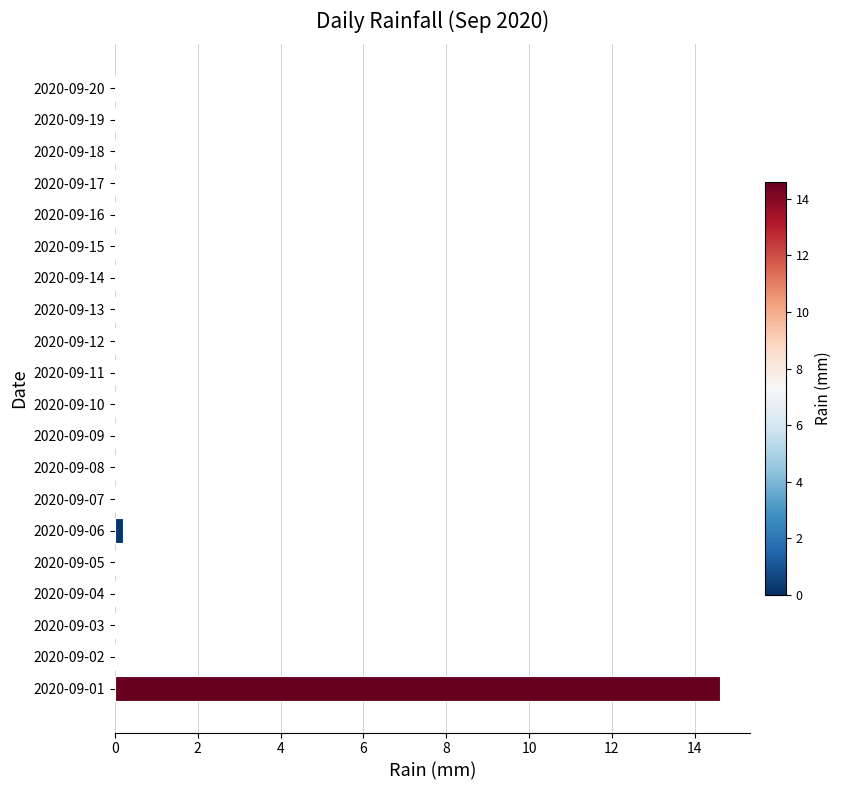

Which category has the highest value across all series?

2020-09-01